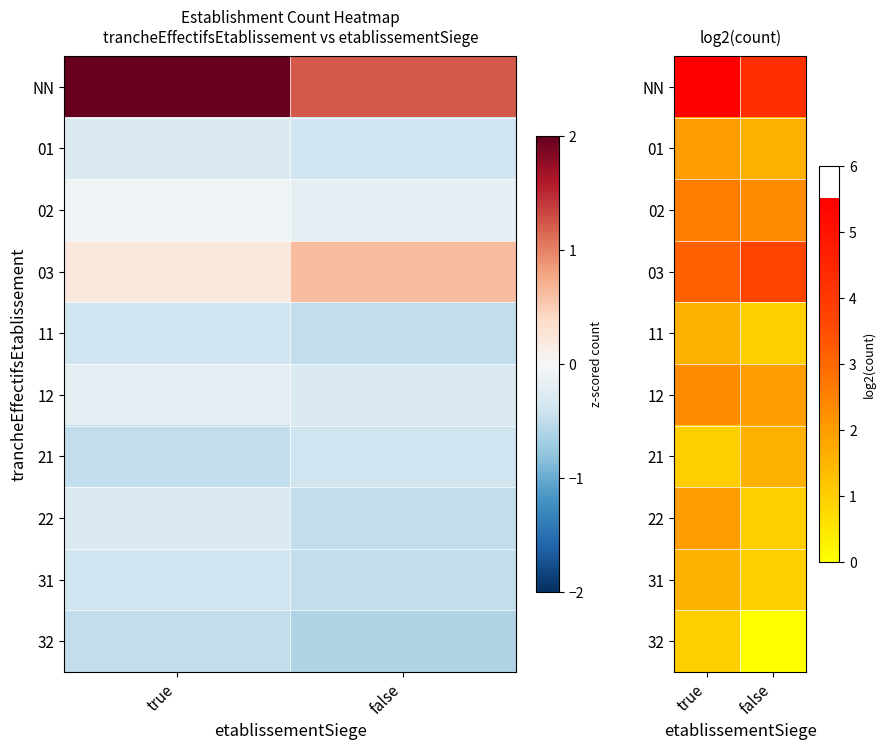

What is the average value of the 12 series?

2.2